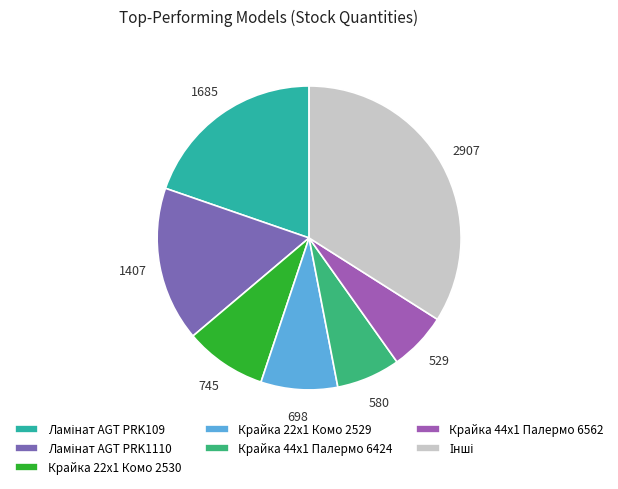

Count the number of slices in the pie.

7